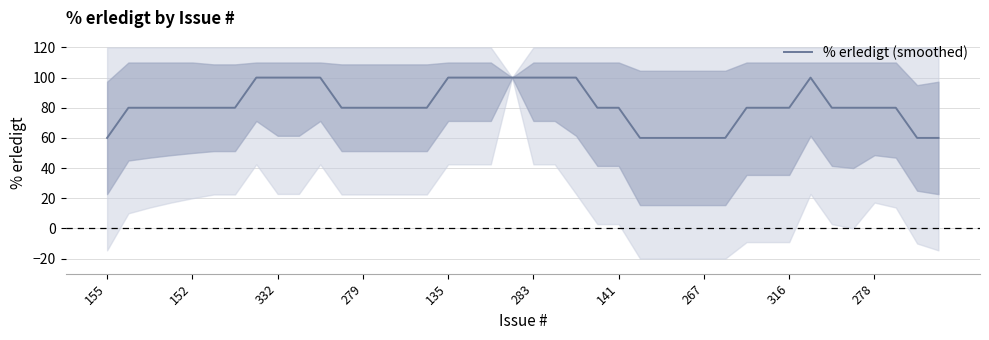

How many interior local peaks (higher than both neighbors) does the data have?

1